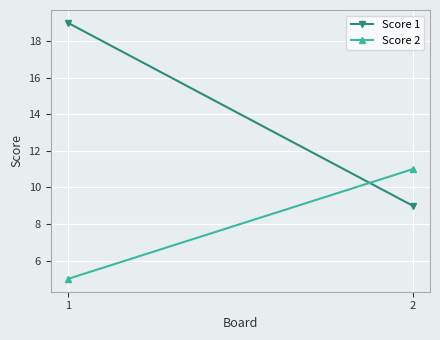

What is the value of the Score 2 point at the 1st from the left?

5